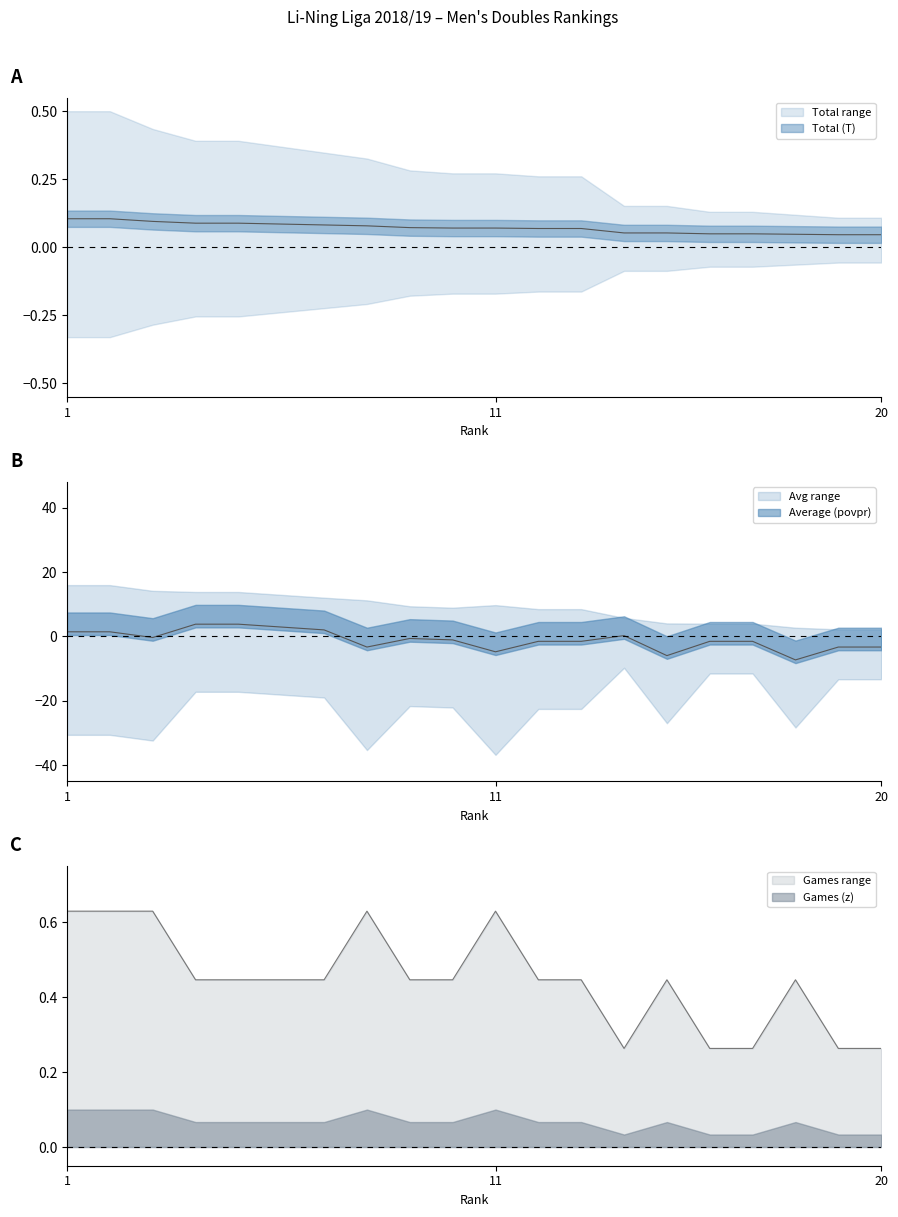

True or false: Total (T) and Games (z) cross at least once.

False